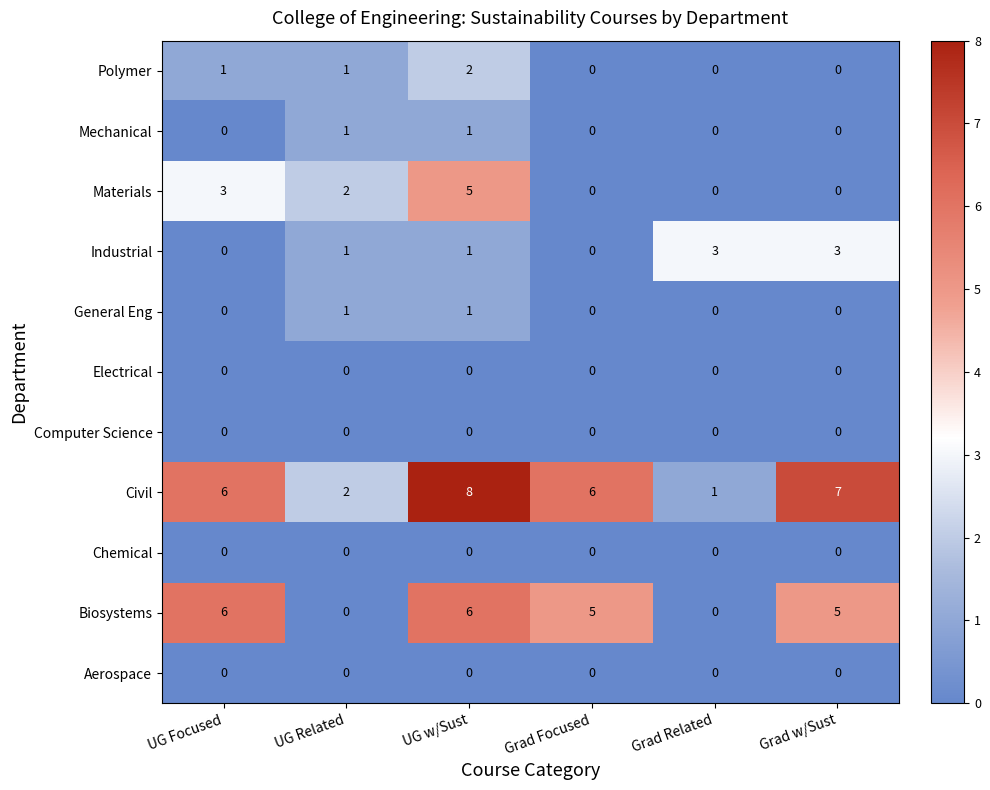

Which label corresponds to the largest value in the chart?

UG w/Sust